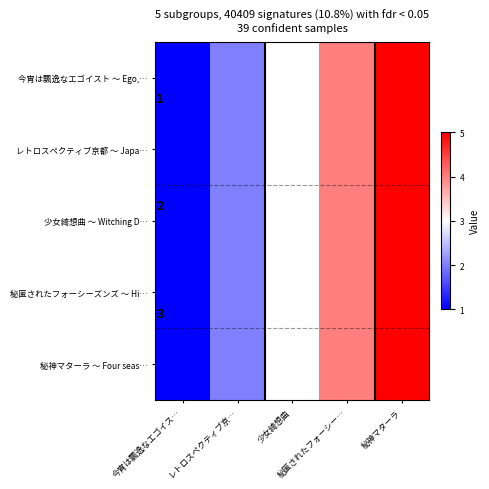

List the labels in order of 今宵は飄逸なエゴイスト ～ Ego,… value, smallest first.

今宵は飄逸なエゴイス…, レトロスペクティブ京…, 少女綺想曲, 秘匿されたフォーシー…, 秘神マターラ